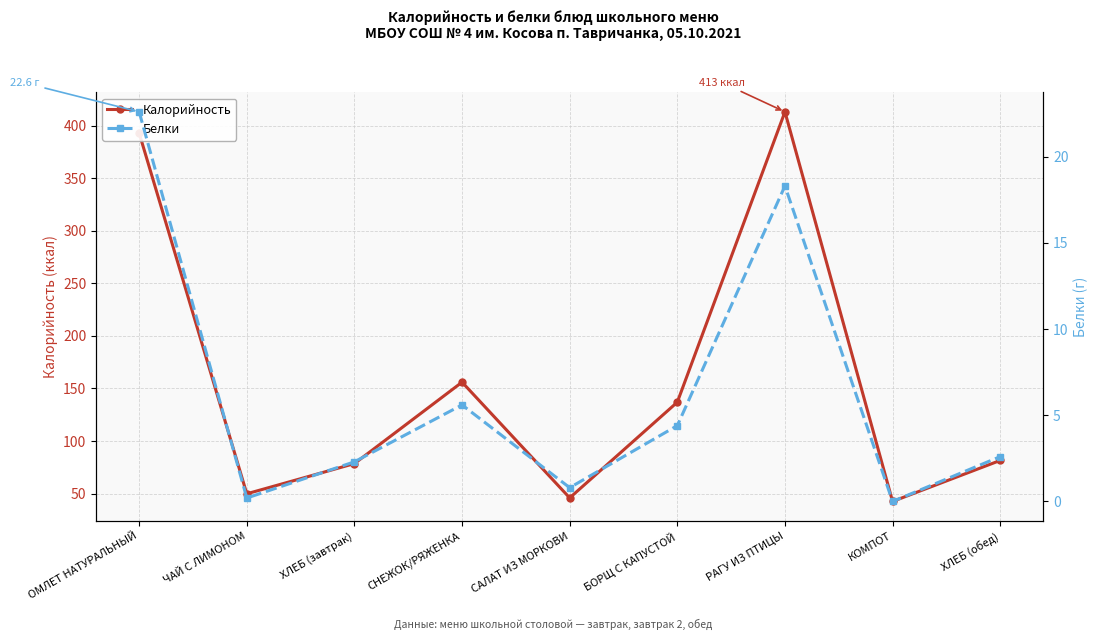

Between САЛАТ ИЗ МОРКОВИ and ОМЛЕТ НАТУРАЛЬНЫЙ, which is larger?

ОМЛЕТ НАТУРАЛЬНЫЙ